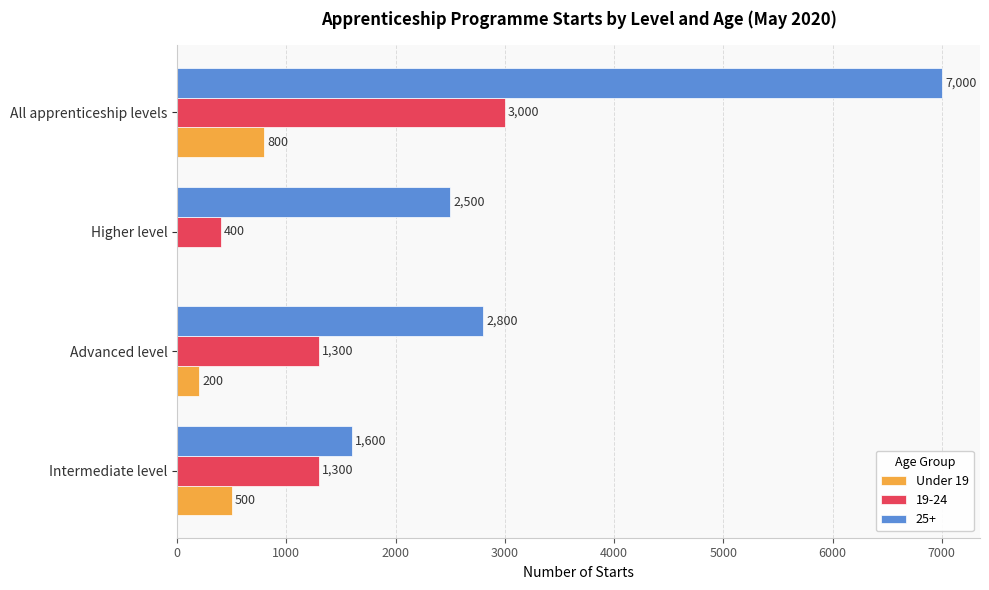

What value does the 19-24 series have at Intermediate level, to the nearest 50?

1300